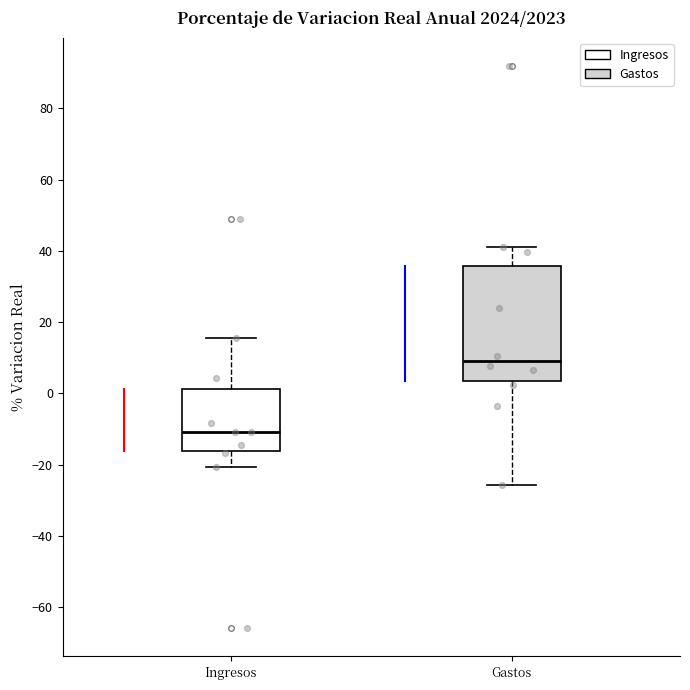

Reading left to right, read every box against the y-axis: the position of its median line, the range the box covers, and the ends of its whiskers. The values are not printed on the chart, so give them approximately, as read against the axis.

Ingresos: median -10, box -16 to 2, whiskers -20 to 16
Gastos: median 10, box 4 to 36, whiskers -26 to 42